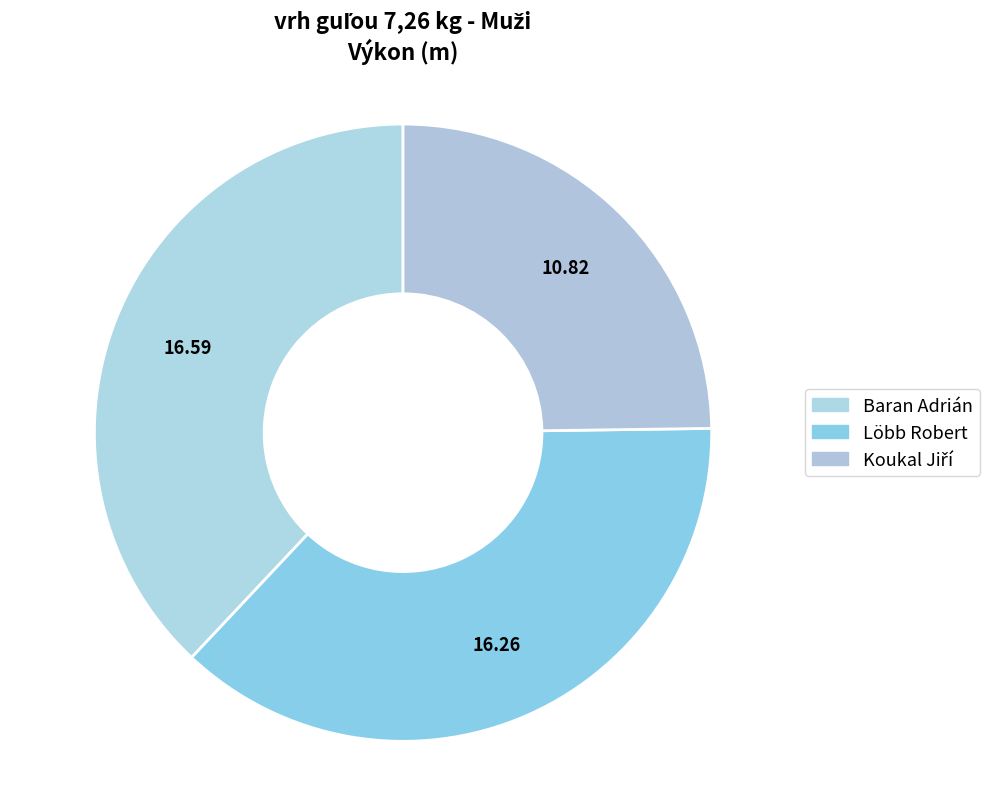

How many slices are in this pie chart?

3